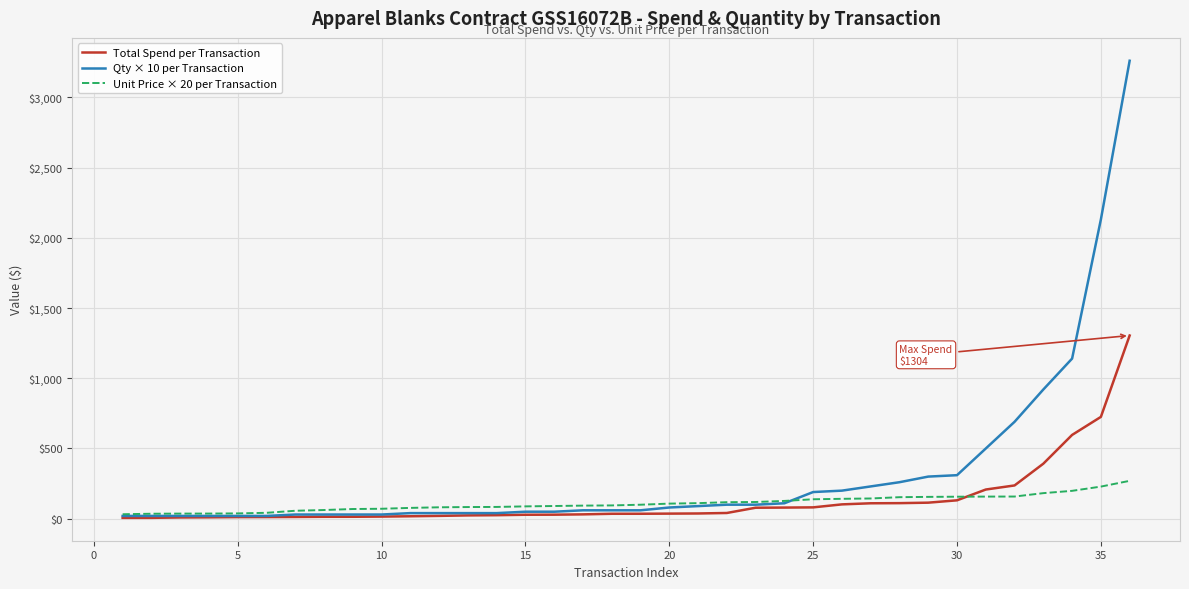

Which series has the widest spread of values?

Qty × 10 per Transaction